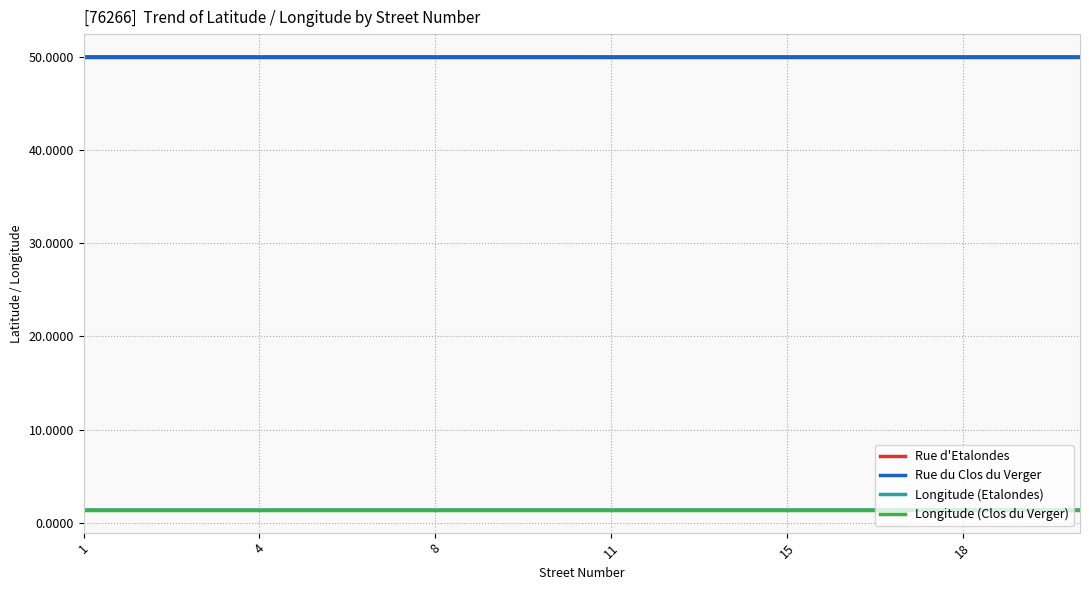

True or false: Longitude (Etalondes) and Rue du Clos du Verger intersect in this chart.

False